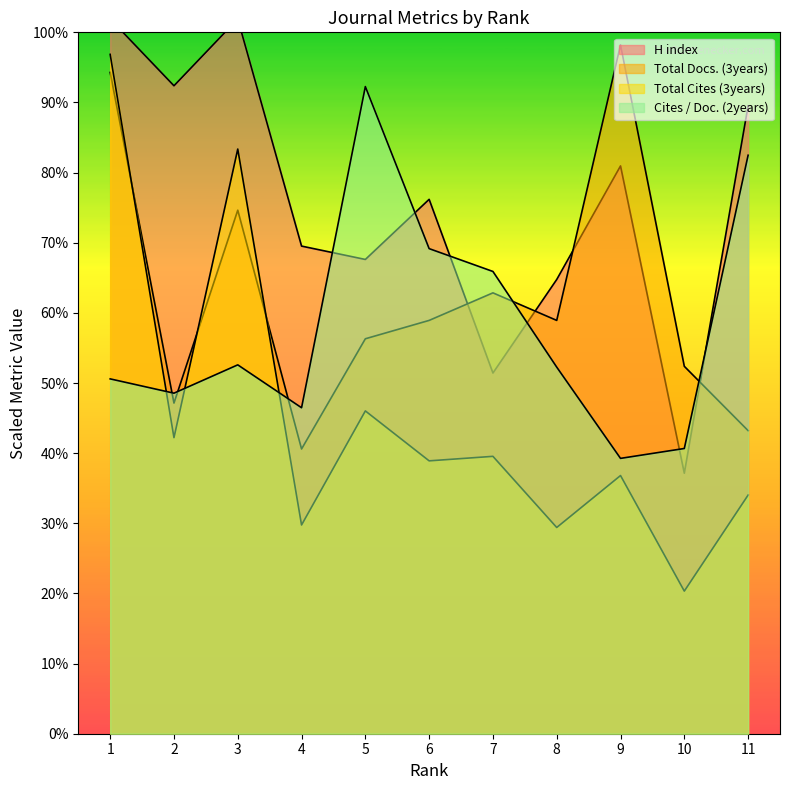

Is the value of Cites / Doc. (2years) at 4 greater than the value of Total Cites (3years) at 9?

Yes